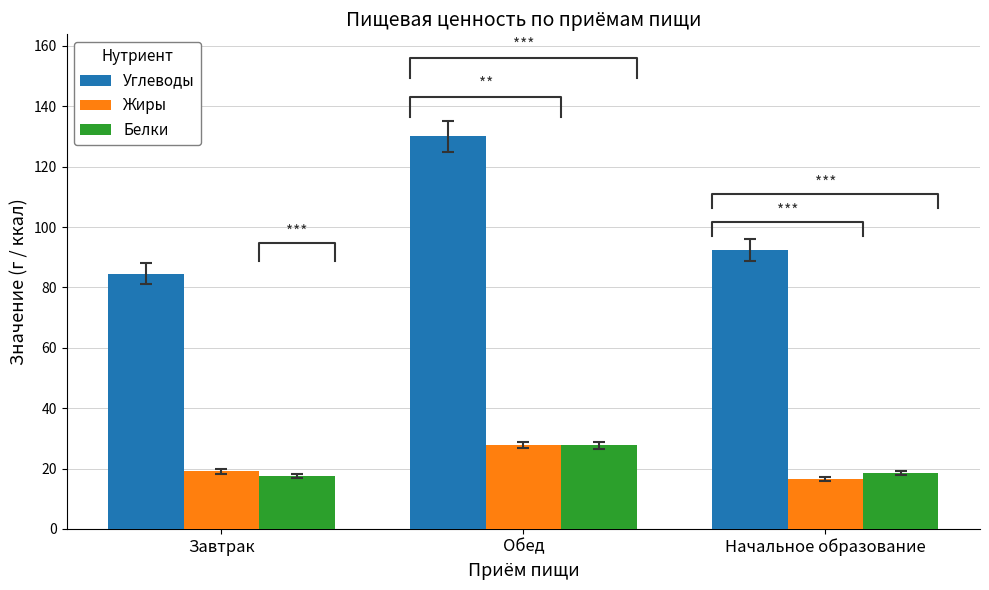

What is the greatest value displayed?

130.0